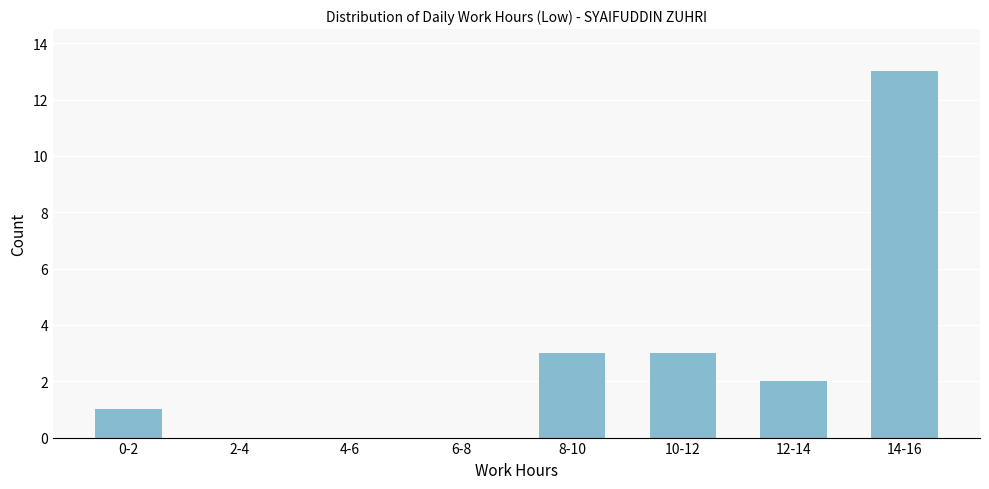

Reading right to left, what are all the values shown in this chart?

14-16=13	12-14=2	10-12=3	8-10=3	6-8=0	4-6=0	2-4=0	0-2=1